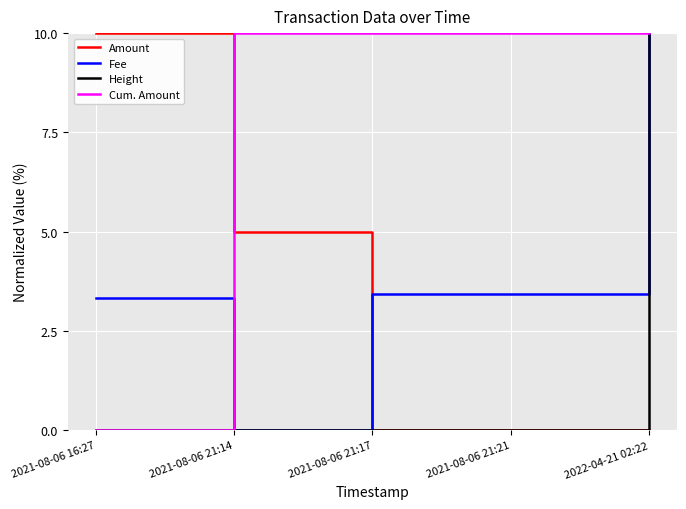

True or false: Cum. Amount and Fee intersect in this chart.

True